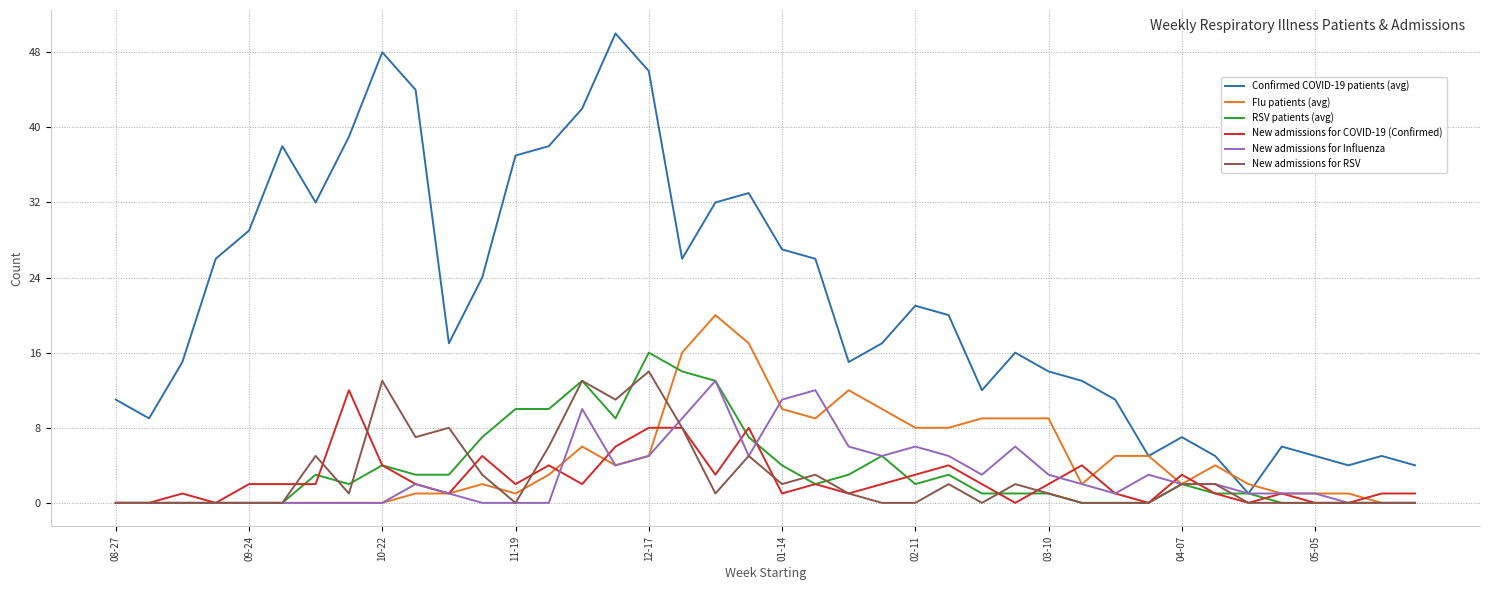

How many lines are shown in the chart?

6